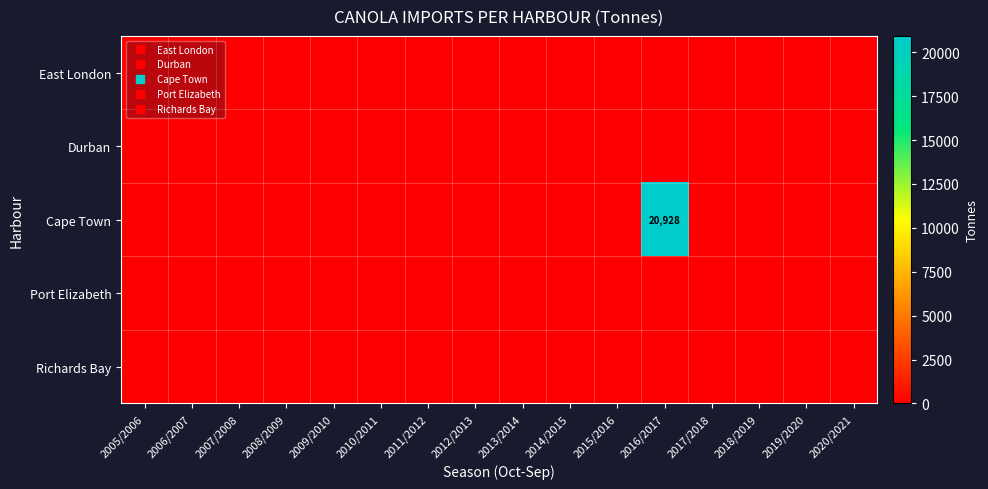

Which series has the largest total across all categories?

Cape Town